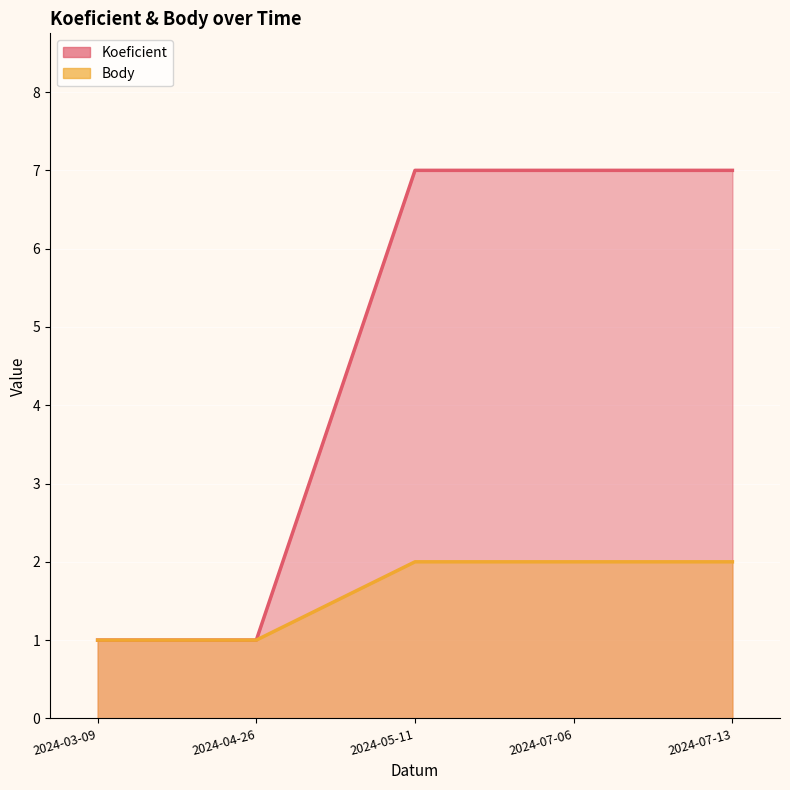

At which category is the sum across all series the highest?

2024-05-11